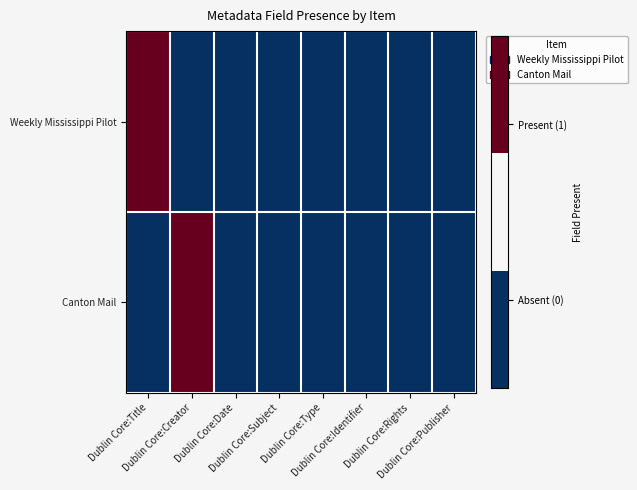

What is the total value across all series at Dublin Core:Creator?

1